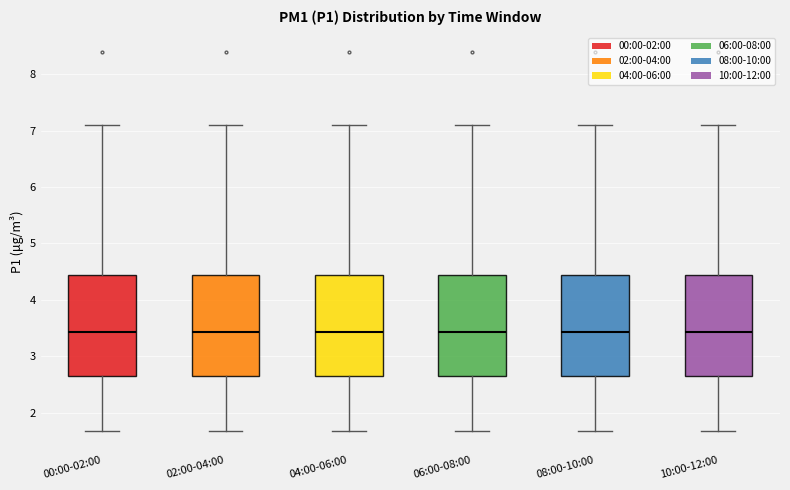

Reading left to right, read every box against the y-axis: the position of its median line, the range the box covers, and the ends of its whiskers. The values are not printed on the chart, so give them approximately, as read against the axis.

00:00-02:00: median 3.4, box 2.6 to 4.4, whiskers 1.7 to 7.1
02:00-04:00: median 3.4, box 2.6 to 4.4, whiskers 1.7 to 7.1
04:00-06:00: median 3.4, box 2.6 to 4.4, whiskers 1.7 to 7.1
06:00-08:00: median 3.4, box 2.6 to 4.4, whiskers 1.7 to 7.1
08:00-10:00: median 3.4, box 2.6 to 4.4, whiskers 1.7 to 7.1
10:00-12:00: median 3.4, box 2.6 to 4.4, whiskers 1.7 to 7.1